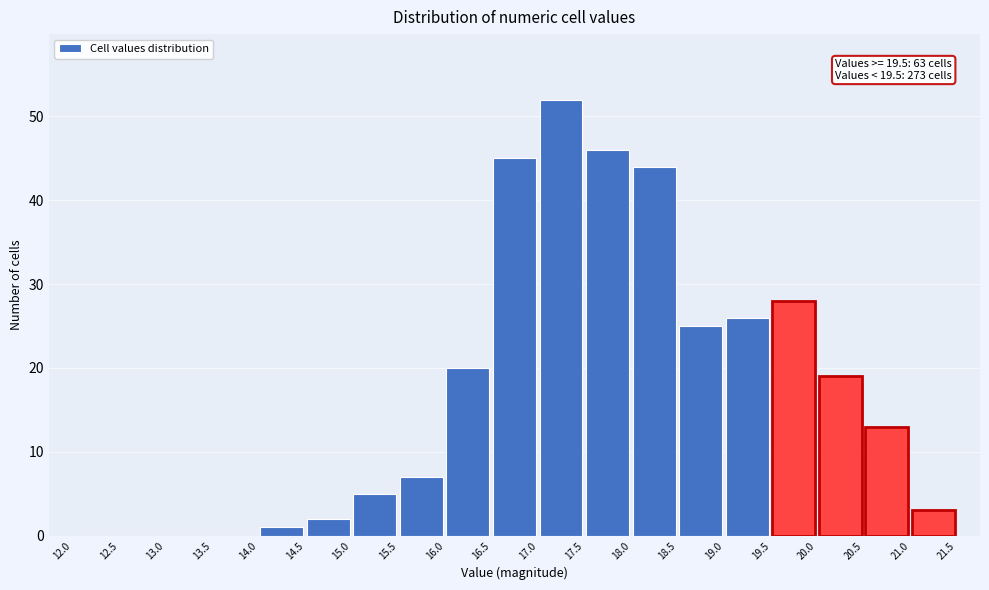

Over which range of the x-axis is the bar tallest?

17.0 to 17.5